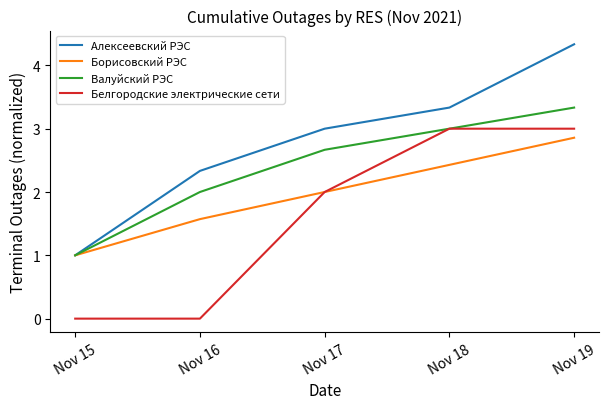

What is the difference between the highest and lowest values at Nov 17?

1.0